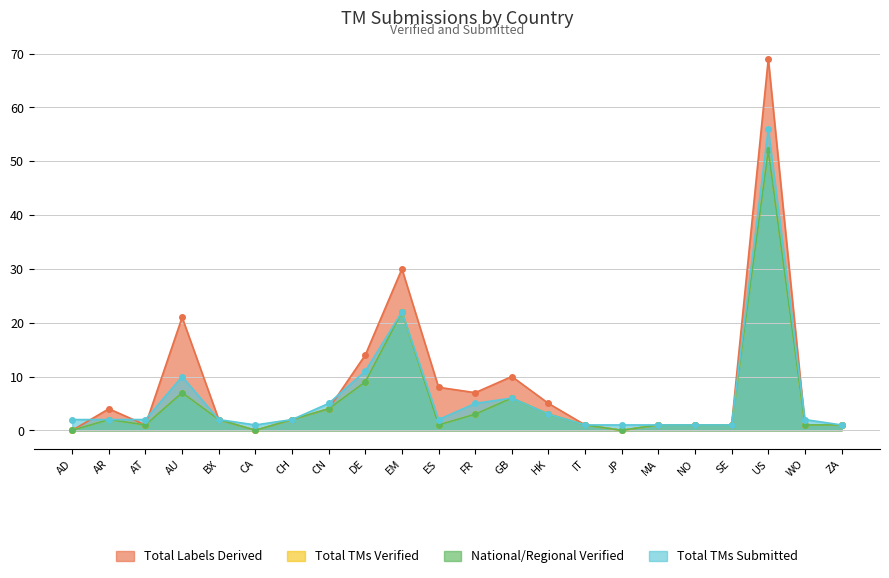

True or false: TOTALLABELSDERIVED and TOTAL_TMSVERIFIED cross at least once.

False